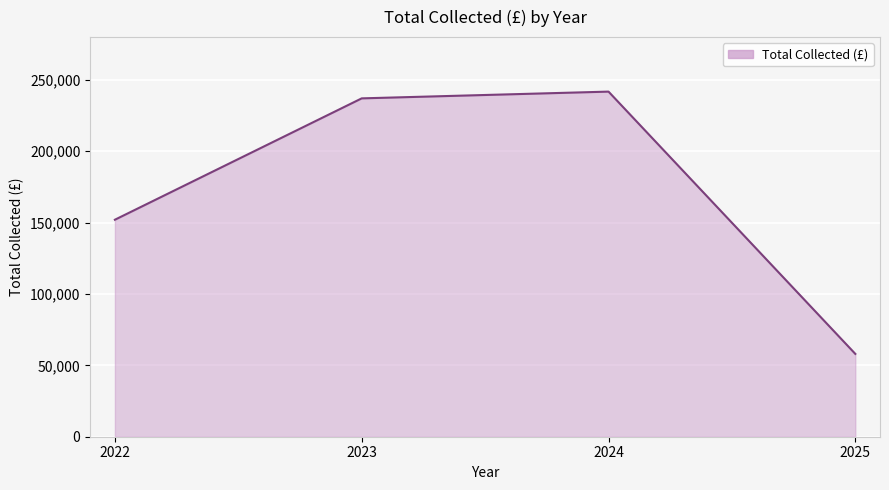

Reading left to right, extract all data points from this chart.

2022=152045.6	2023=237075.6	2024=241810.3	2025=58035.0